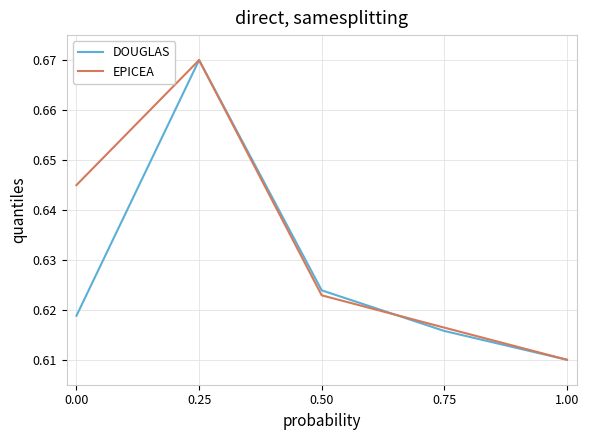

Where is DOUGLAS nearest to the value 0?

1.00